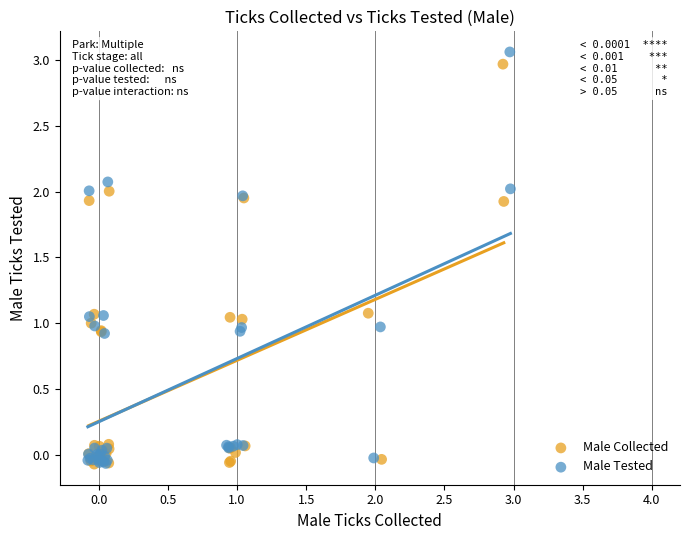

What are all the series names shown in the legend?

Male Collected, Male Tested